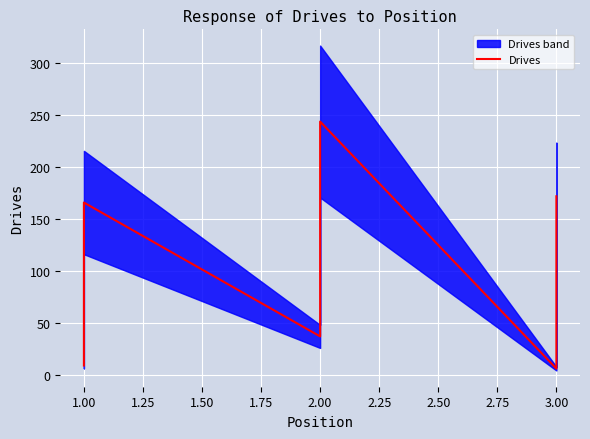

What is the value of the 1st point from the left?

9